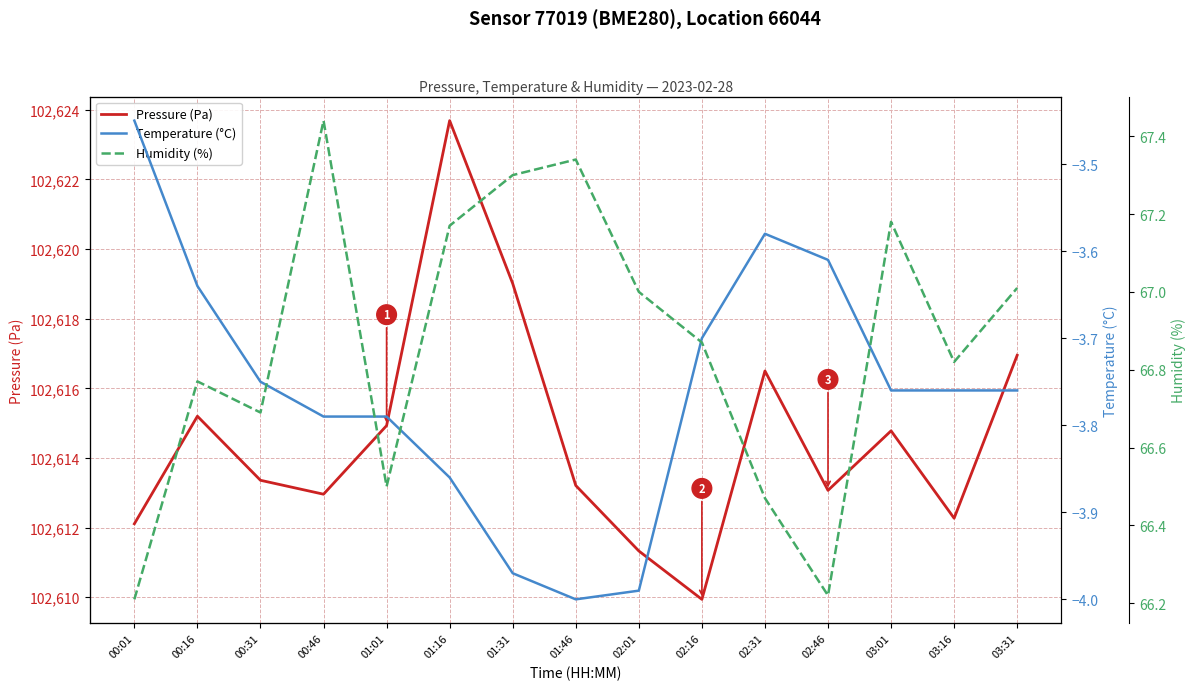

What is the difference between the Humidity (%) values at 02:31 and 02:46?

0.2